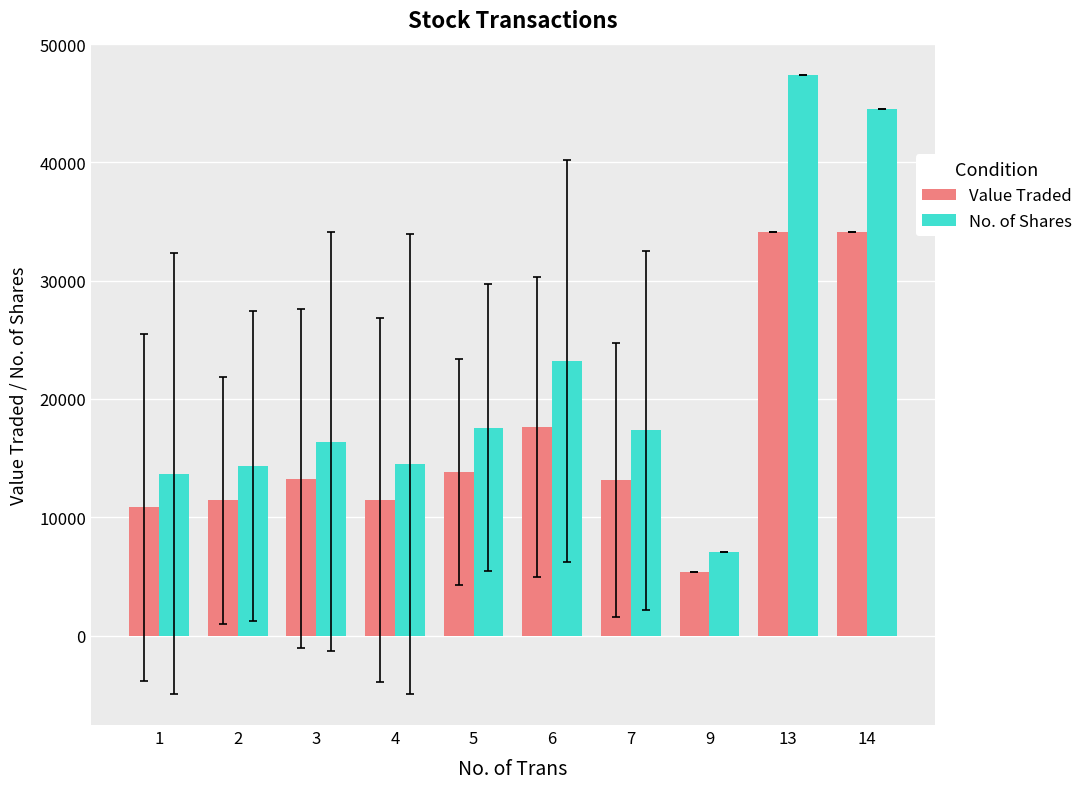

How many groups of bars are there?

10